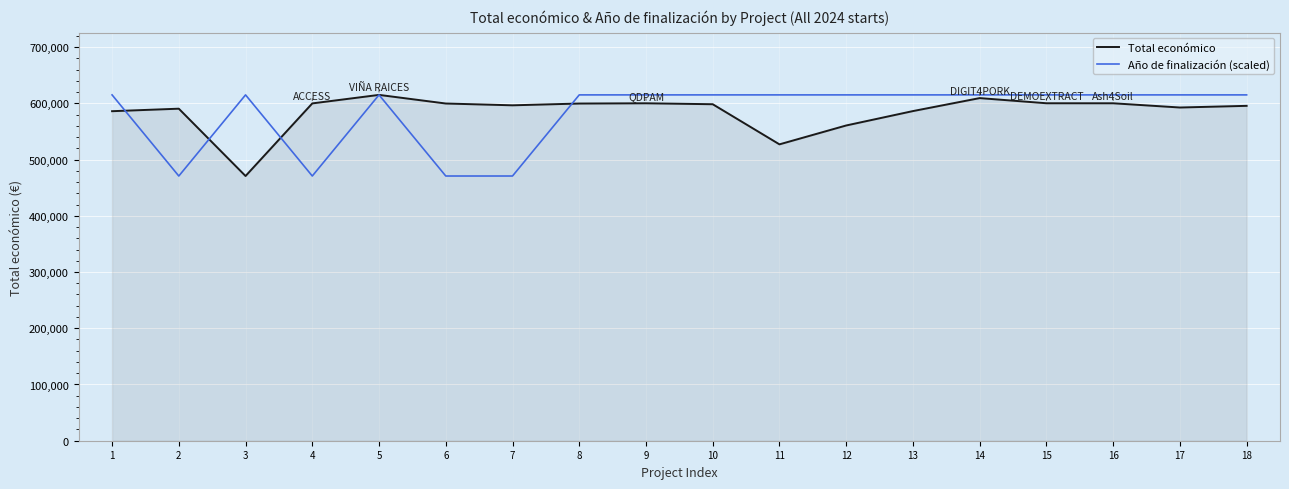

What is the difference between the maximum and minimum values in the Año de finalización (scaled) series?

144232